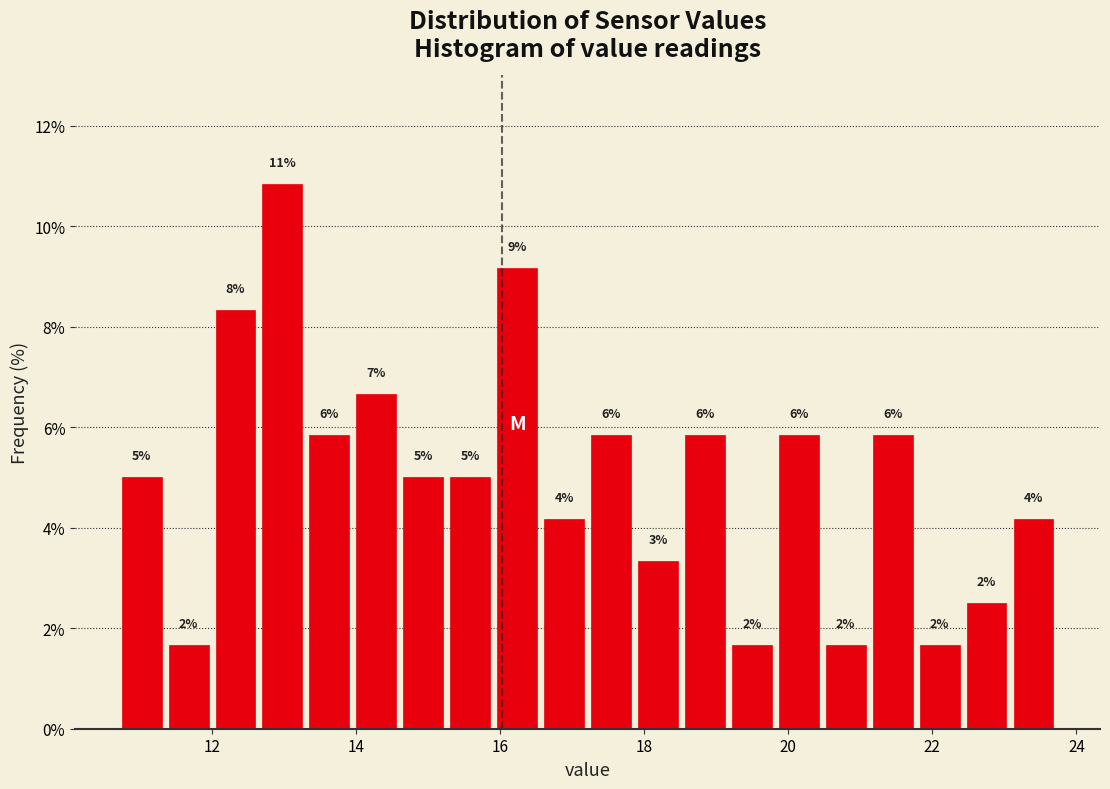

Read against the x-axis, roughly where is the centre of the tallest bar?

13.0